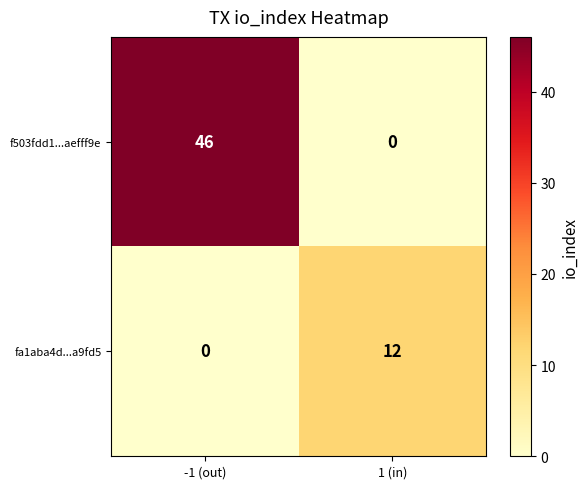

Which series has the largest range (max minus min)?

f503fdd1...aefff9e